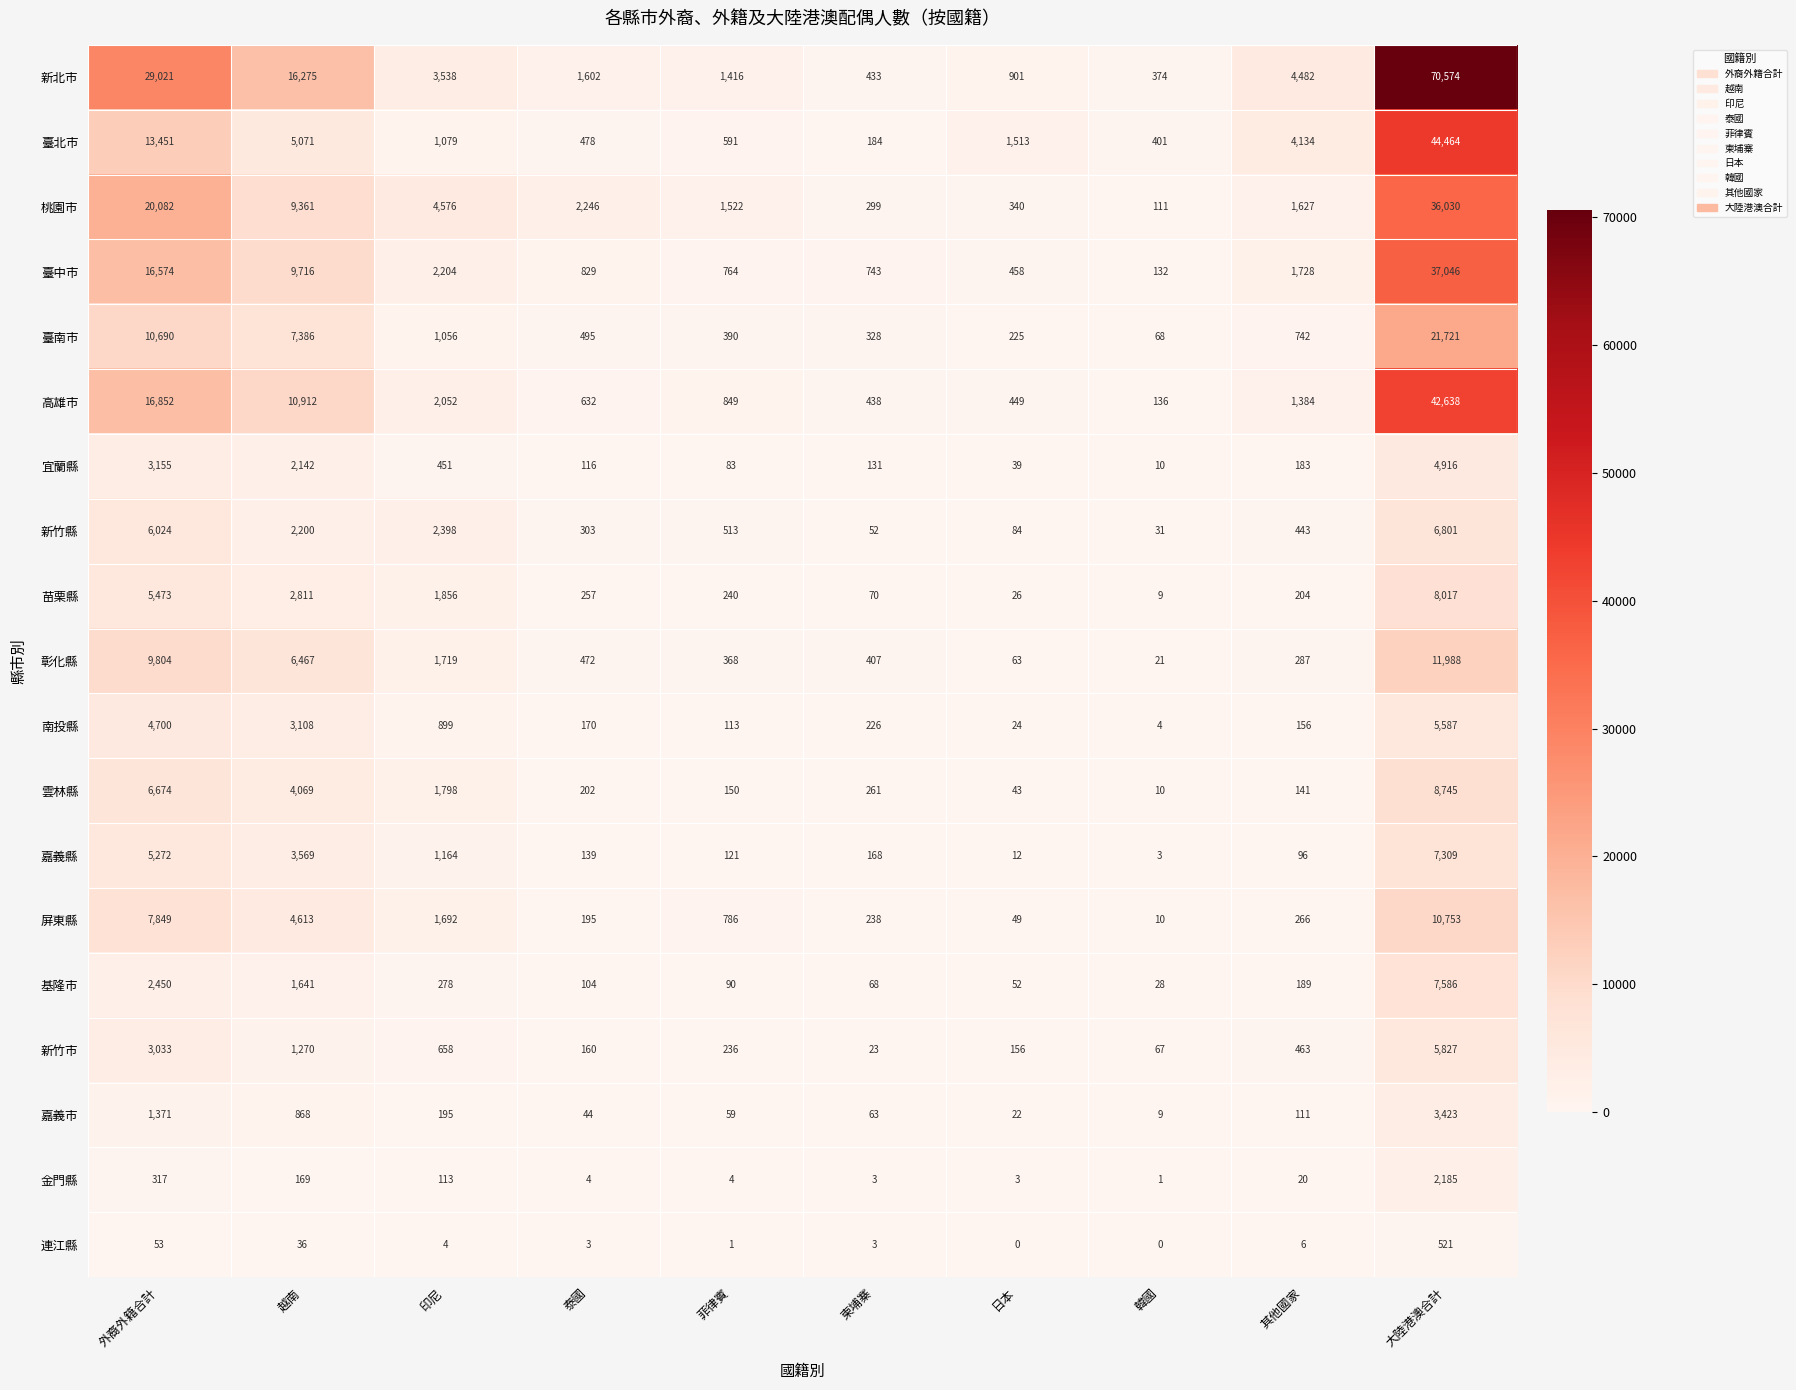

Which series has the largest total across all categories?

新北市